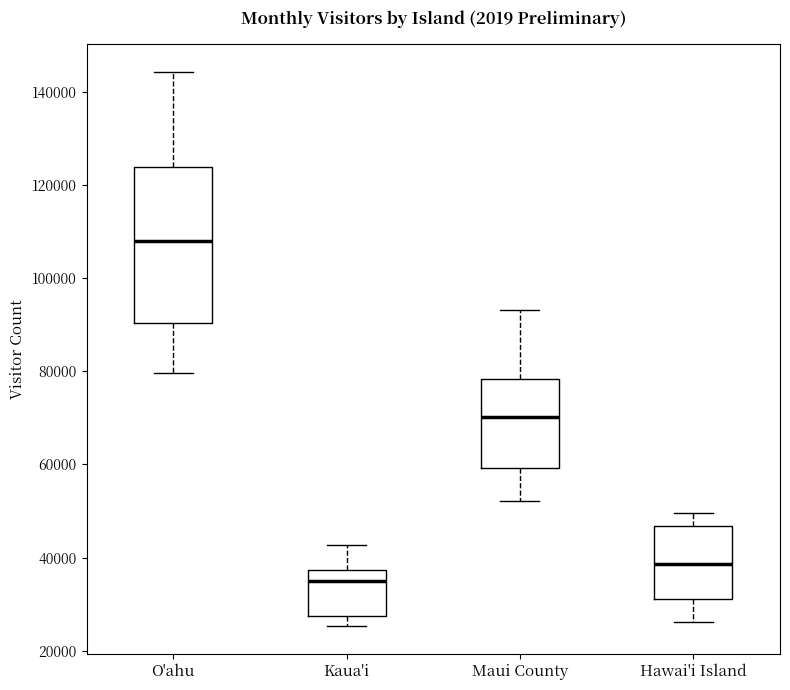

Where does the upper whisker of the box for Hawai'i Island end on the y-axis? The values are not printed on the chart, so give them approximately, as read against the axis.

50000